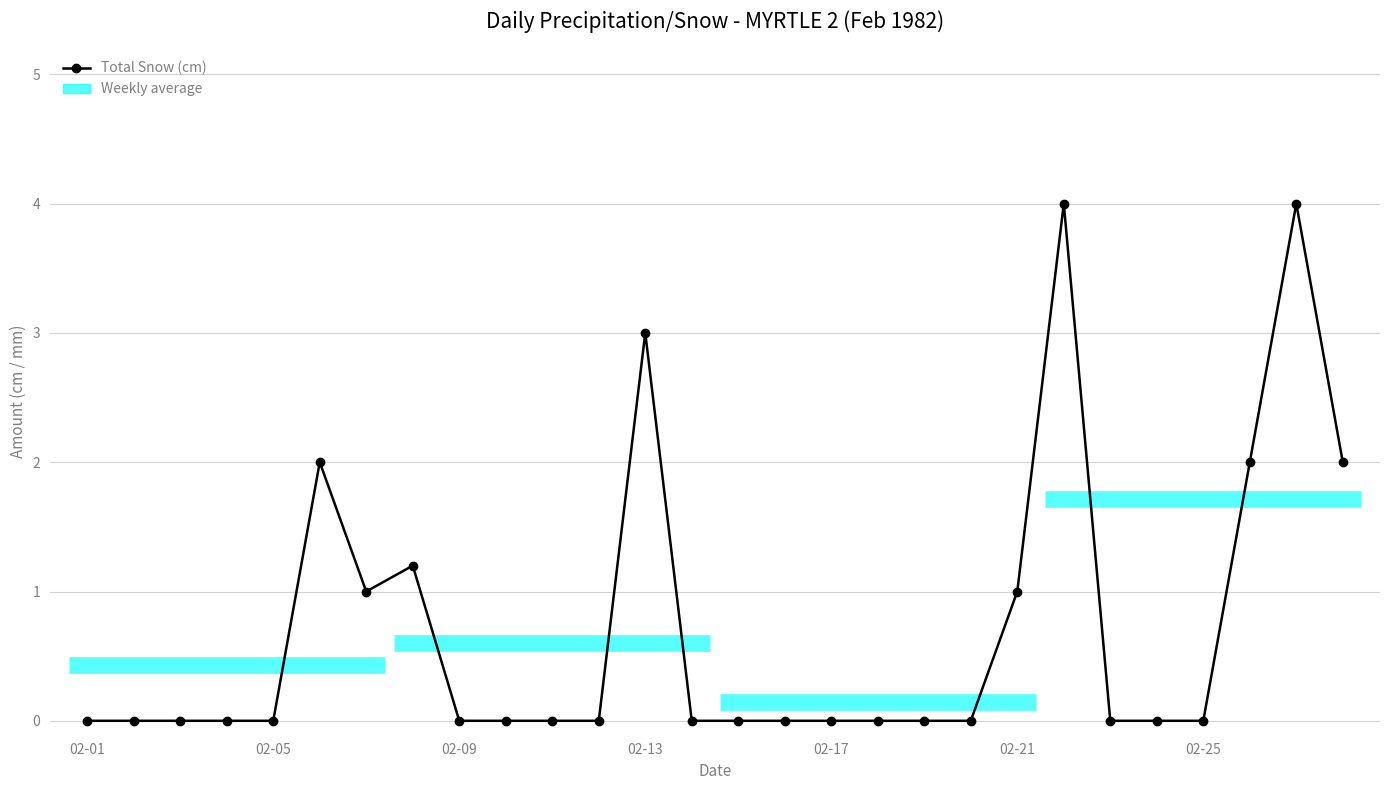

True or false: Total Snow (cm) and Total Precip (mm) cross at least once.

False